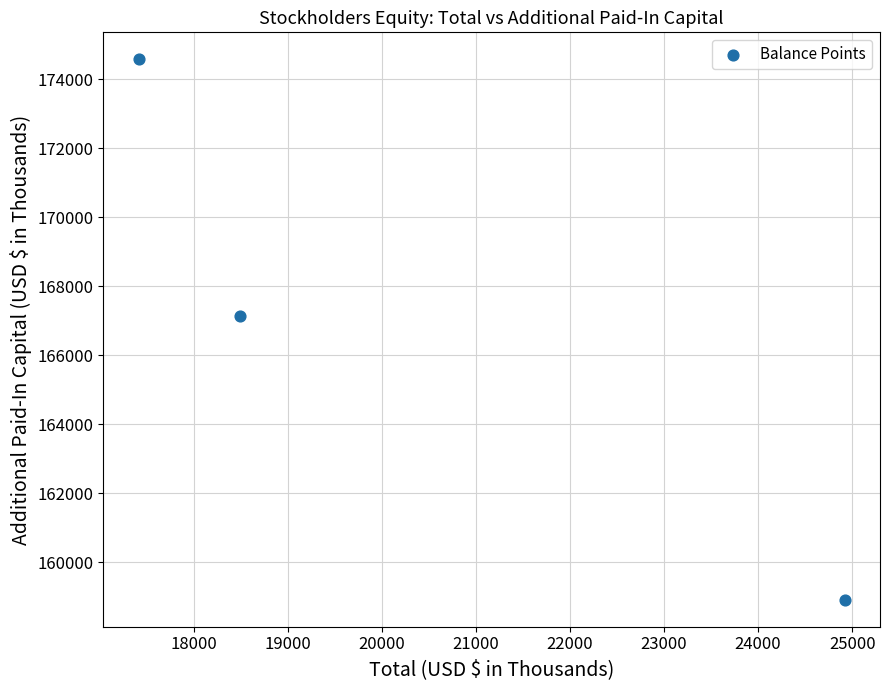

What Y value in the scatter plot is closest to 166748?

167149